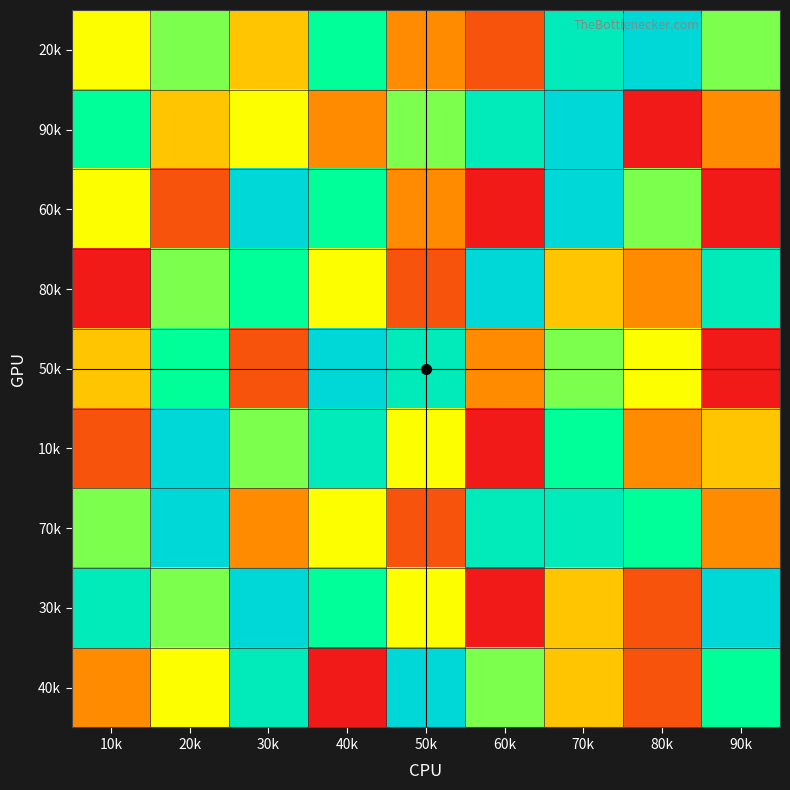

Which series has the widest spread of values?

90k